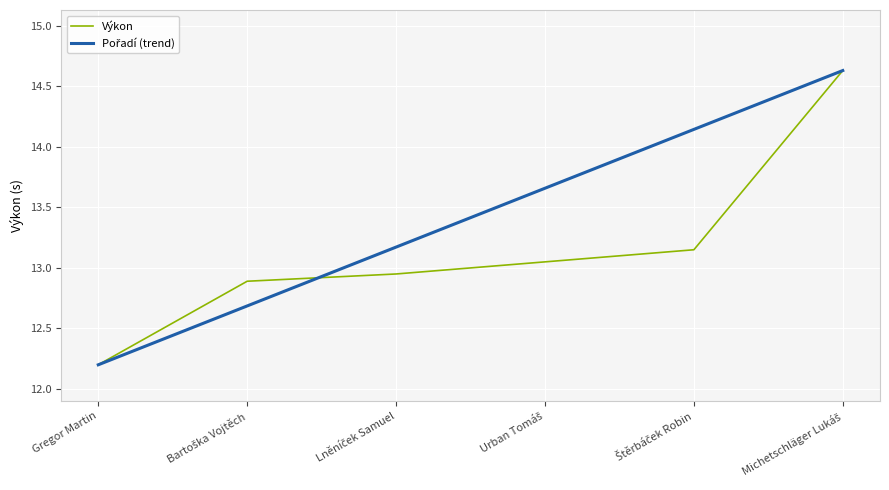

How many lines are shown in the chart?

2